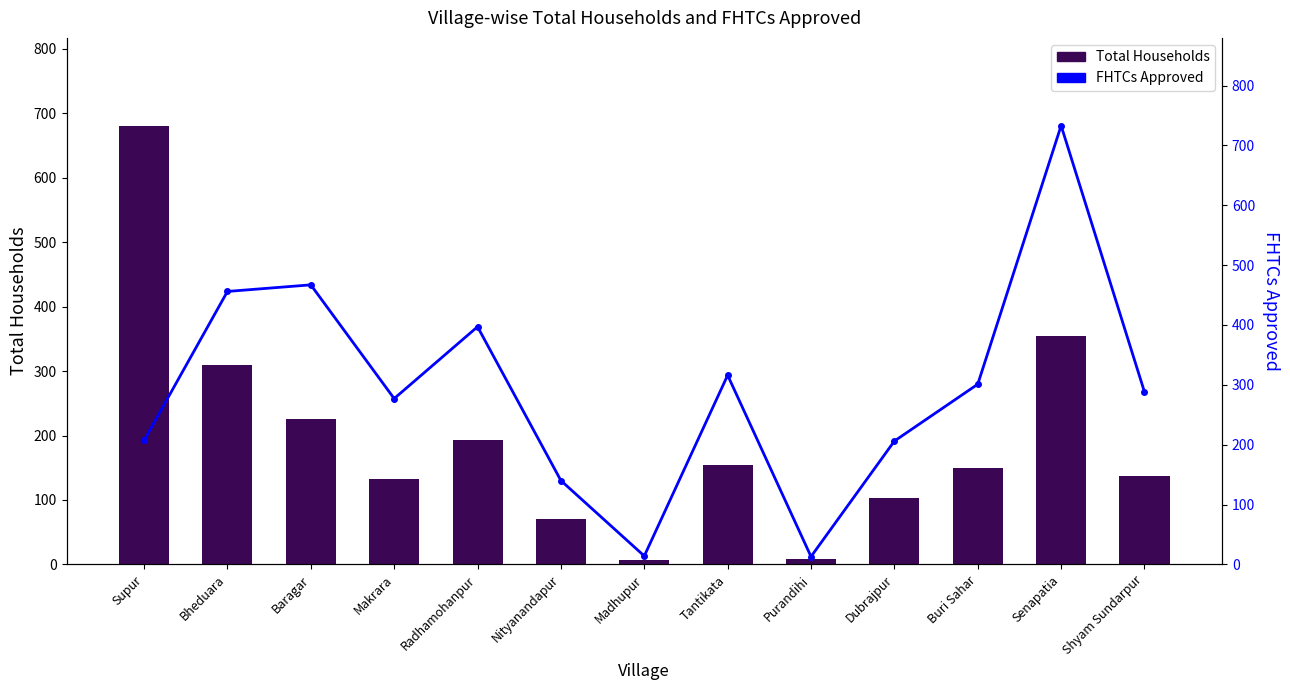

True or false: Total Households has a value of 326 at Baragar.

False